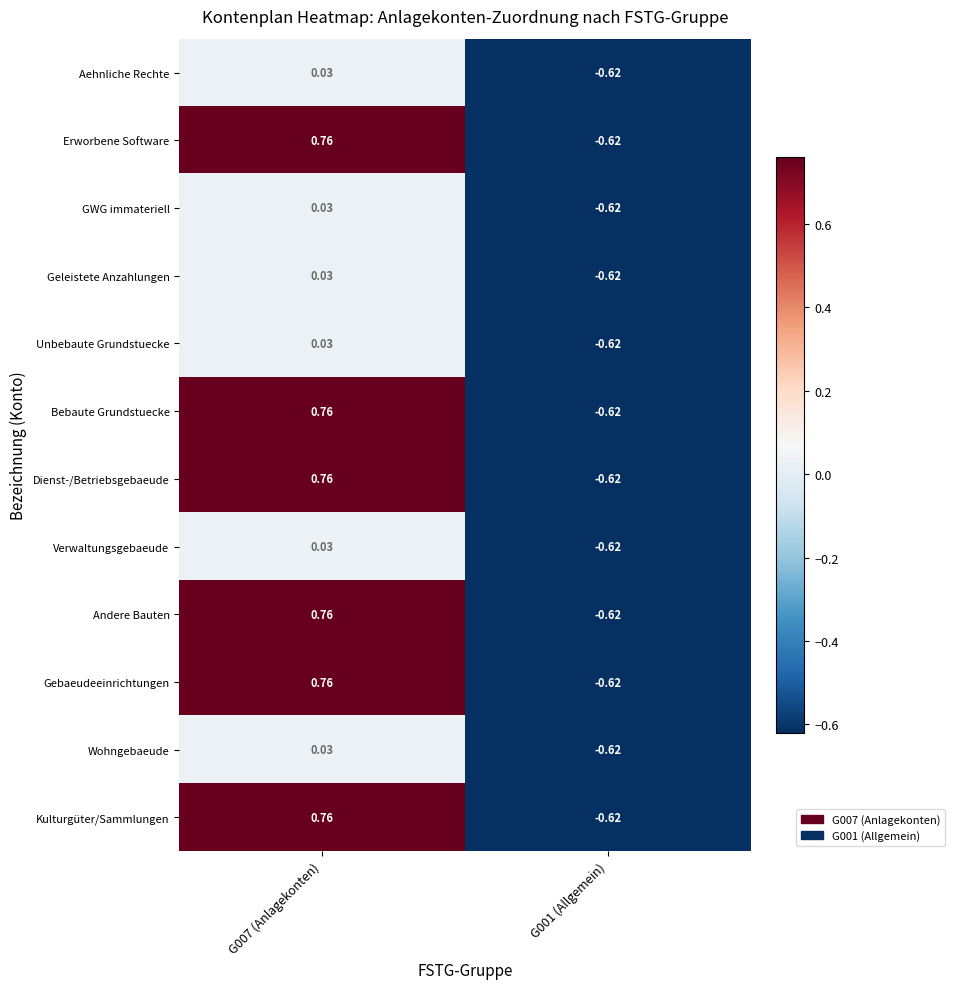

How many values in Aehnliche Rechte are above zero?

1